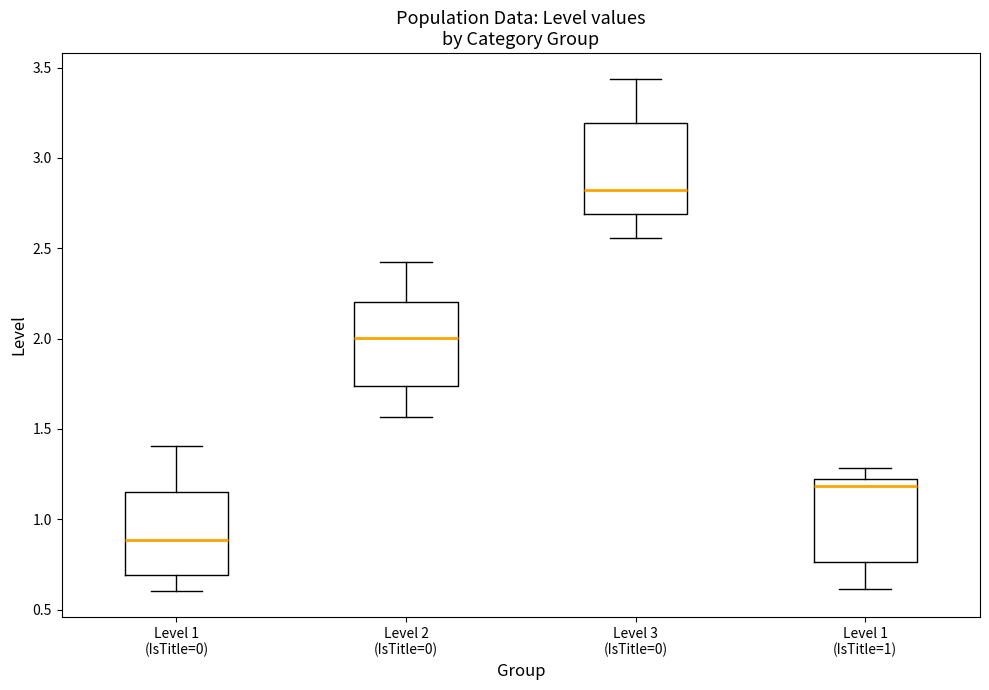

Reading left to right, transcribe this box plot: for each box, give where its median line is, the range the box spans, and where its two whiskers end, as read against the y-axis. The values are not printed on the chart, so give them approximately, as read against the axis.

Level 1 (IsTitle=0): median 0.90, box 0.70 to 1.15, whiskers 0.60 to 1.40
Level 2 (IsTitle=0): median 2.00, box 1.75 to 2.20, whiskers 1.55 to 2.40
Level 3 (IsTitle=0): median 2.80, box 2.70 to 3.20, whiskers 2.55 to 3.45
Level 1 (IsTitle=1): median 1.20, box 0.75 to 1.25, whiskers 0.60 to 1.30